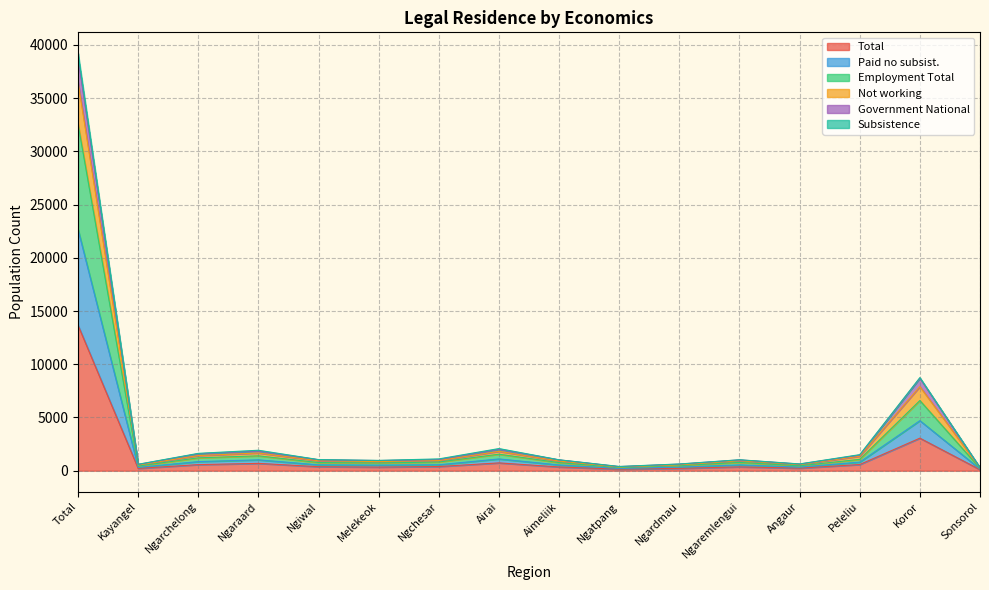

The Paid no subsist. series shows 422 at Aimeliik. True or false?

False